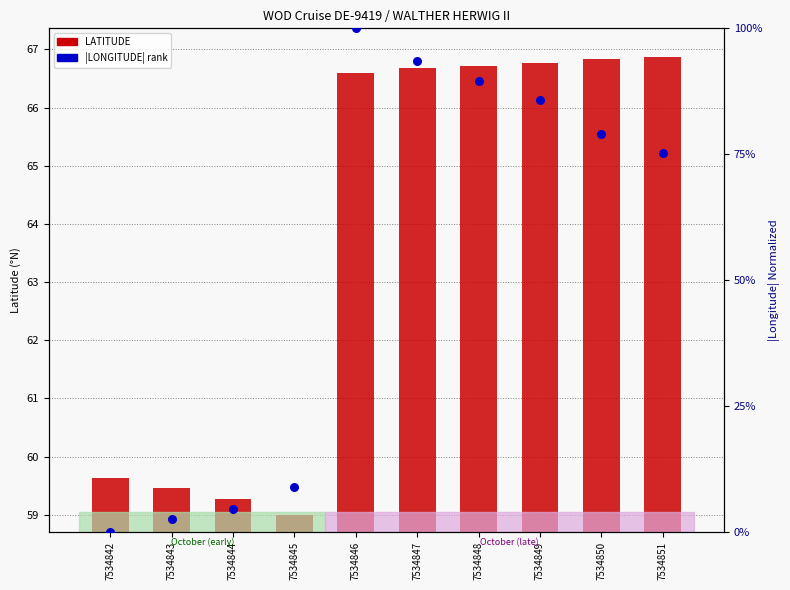

What is the ratio of the value at 7534848 to the value at 7534847?

1.0